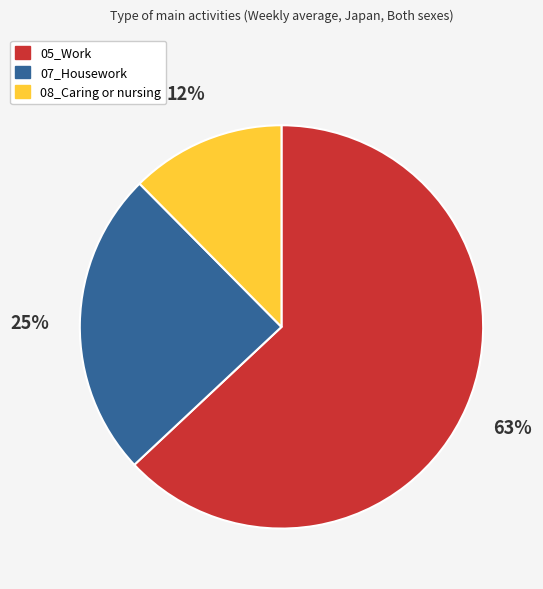

Do 07_Housework and 08_Caring or nursing together represent more than half of the pie?

No